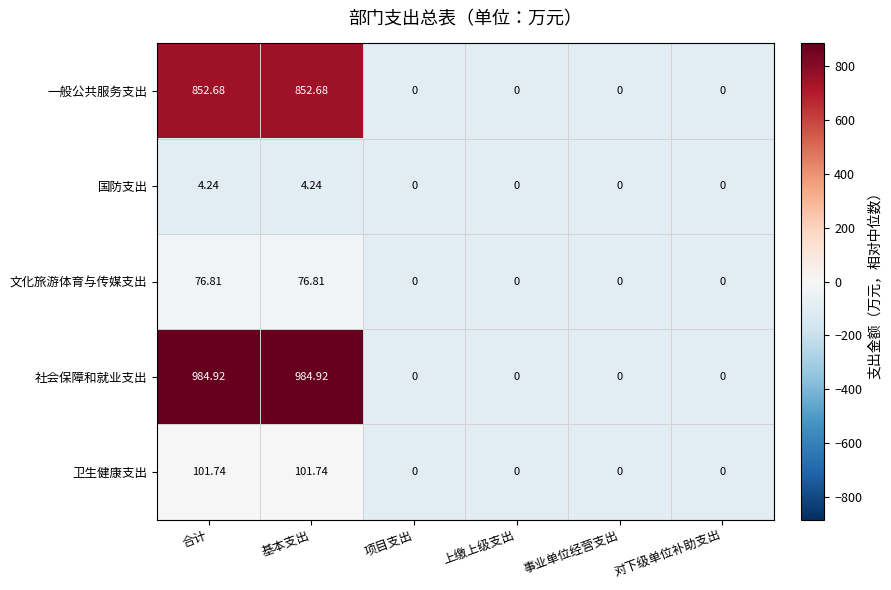

How many data points in 国防支出 are above 0?

2